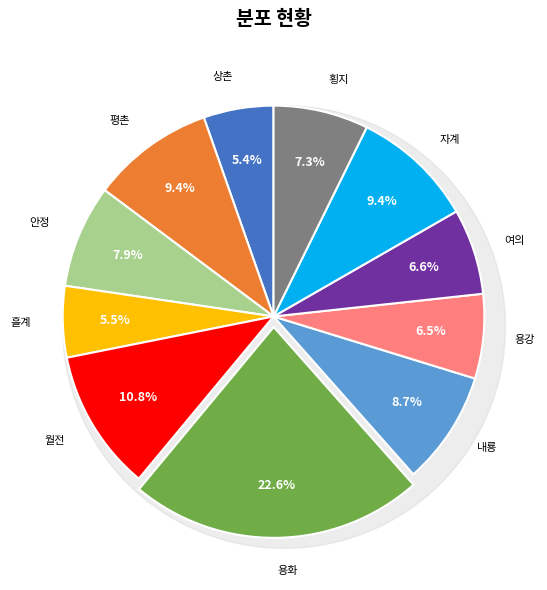

Does any single category account for the majority?

No